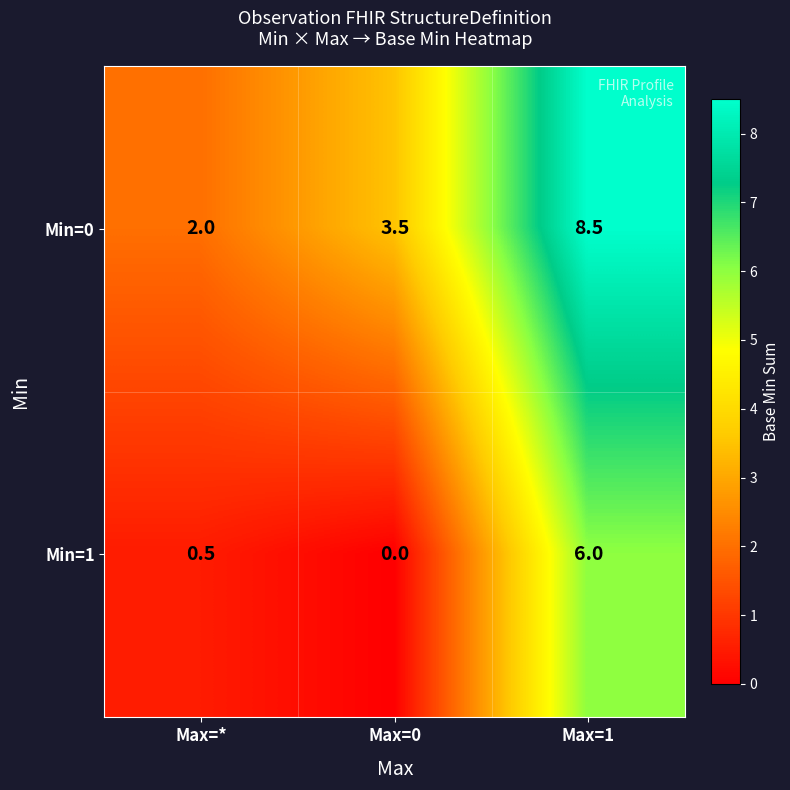

Which series has the largest range (max minus min)?

Min=0